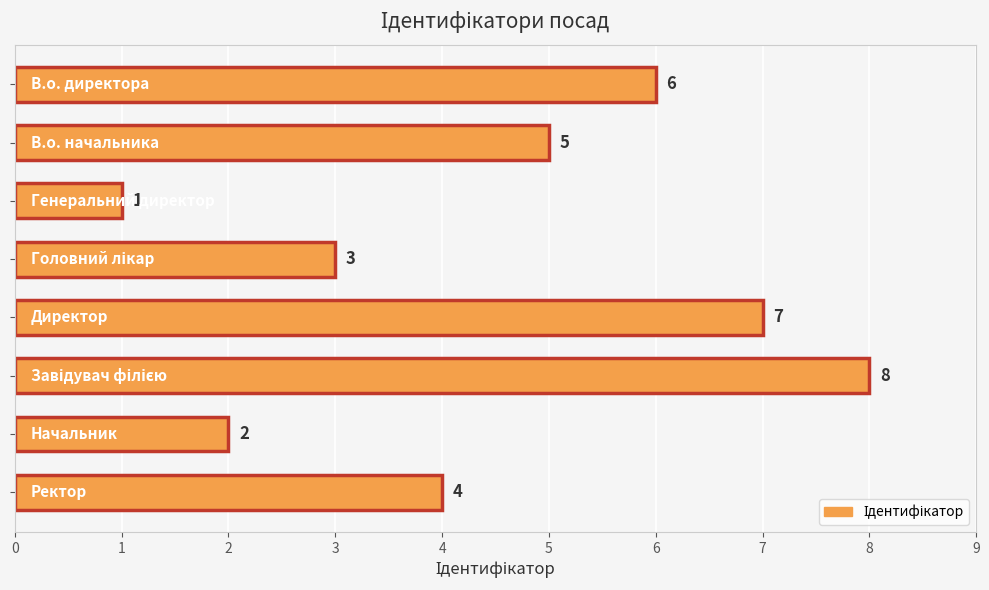

How many values are between 3 and 7?

5